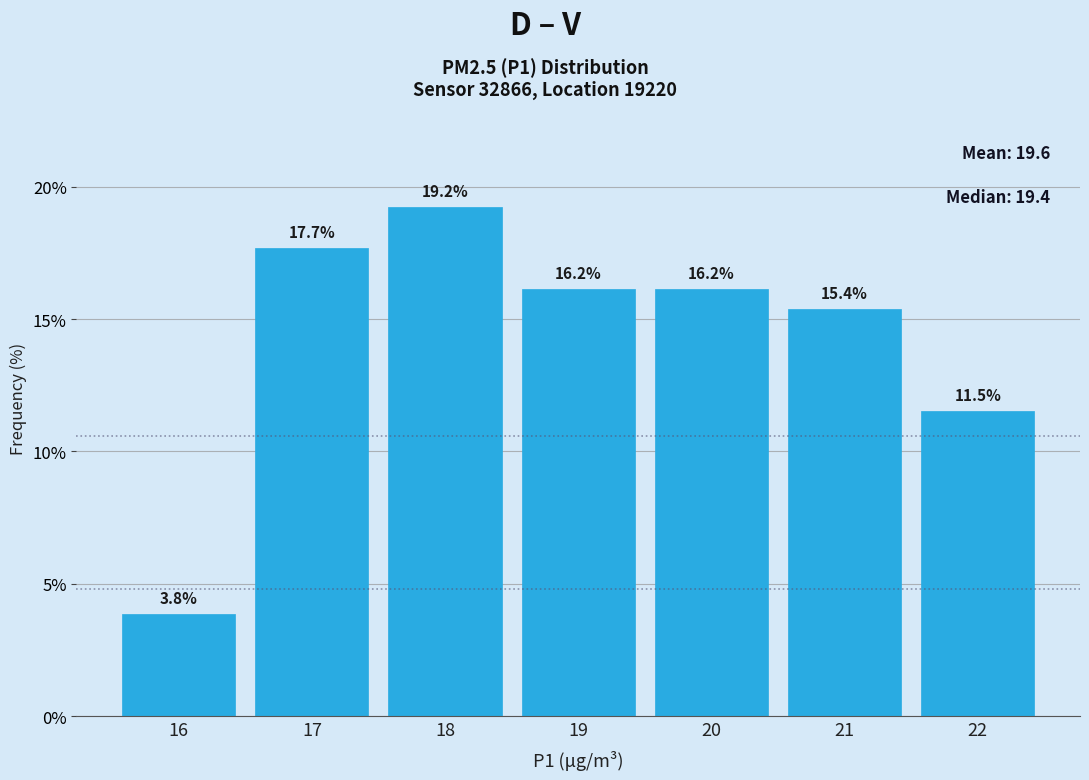

Reading left to right, what are all the values shown in this chart?

16=3.8	17=17.7	18=19.2	19=16.2	20=16.2	21=15.4	22=11.5